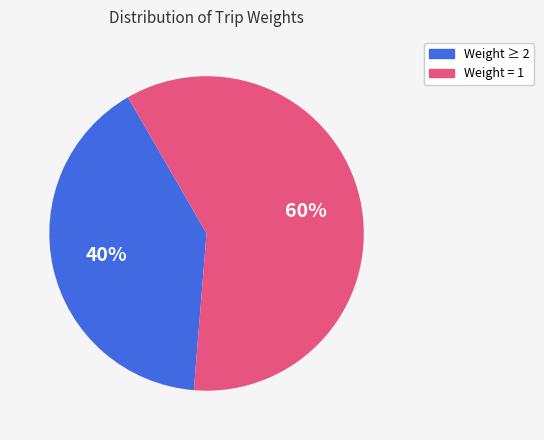

To the nearest percent, what is the average slice percentage?

50%